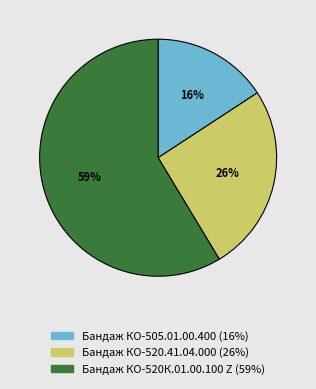

To the nearest percent, what portion does Бандаж КО-505.01.00.400 represent?

16%